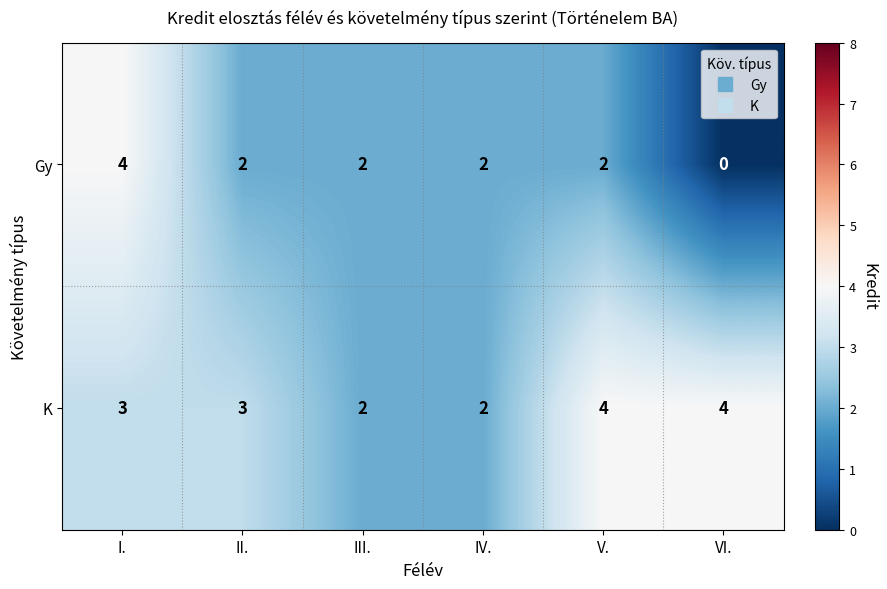

How many categories are shown in the chart?

6